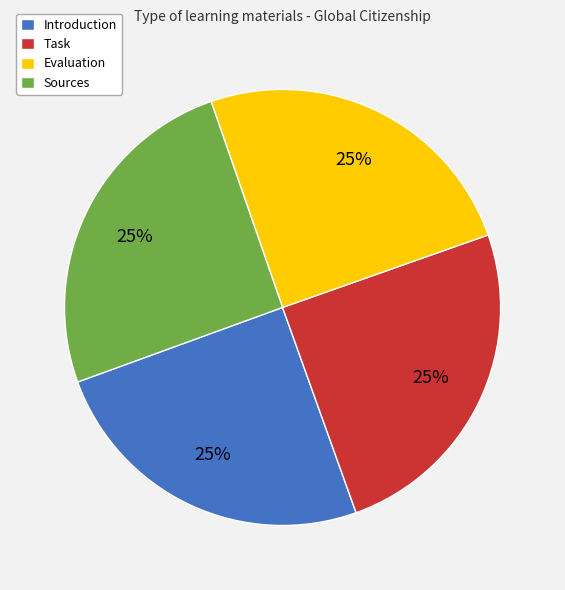

The Introduction slice represents 25% of the pie. True or false?

True